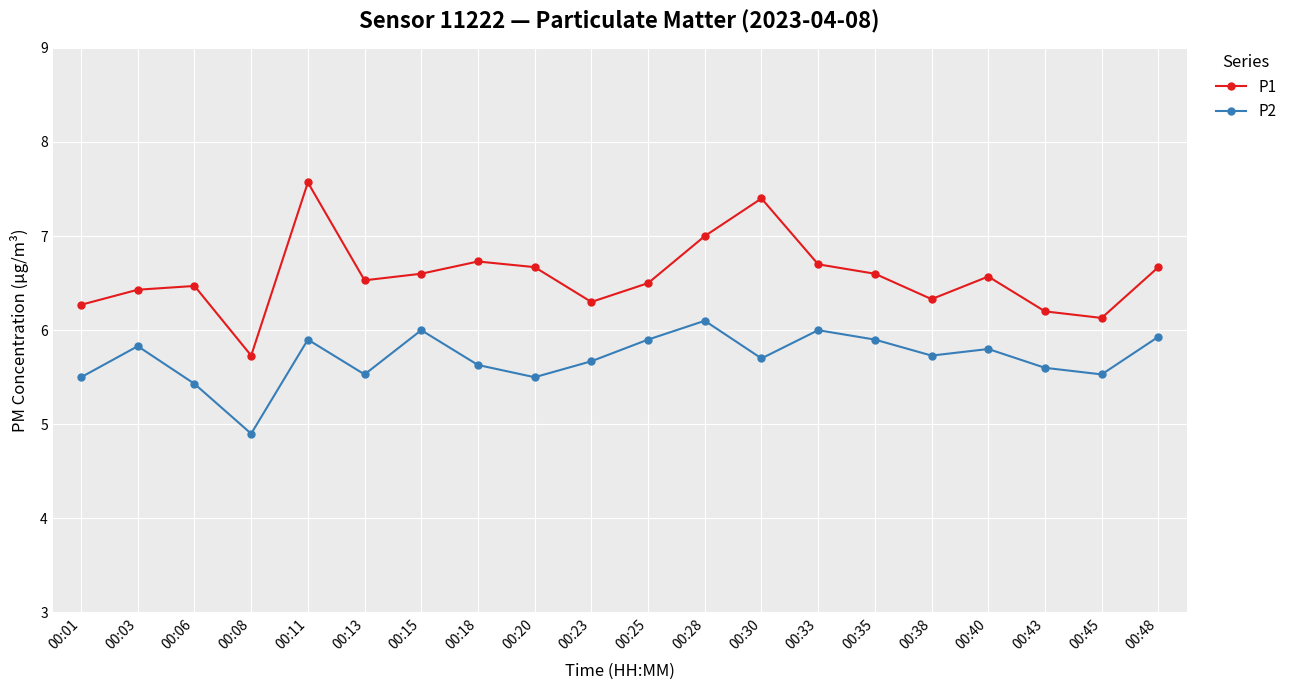

What is the difference between the highest and lowest values at 00:13?

1.0